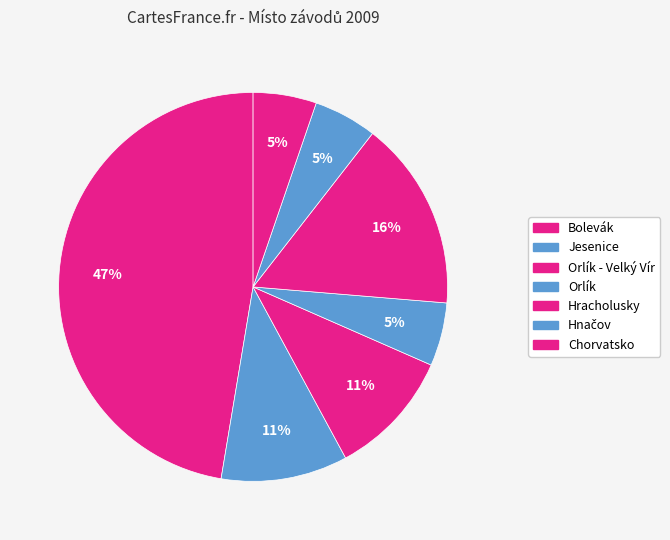

How many slices are in this pie chart?

7